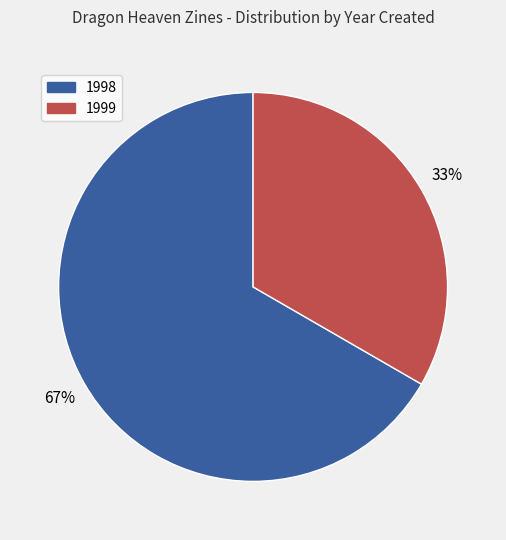

To the nearest percent, what percentage of the pie is 1999?

33%